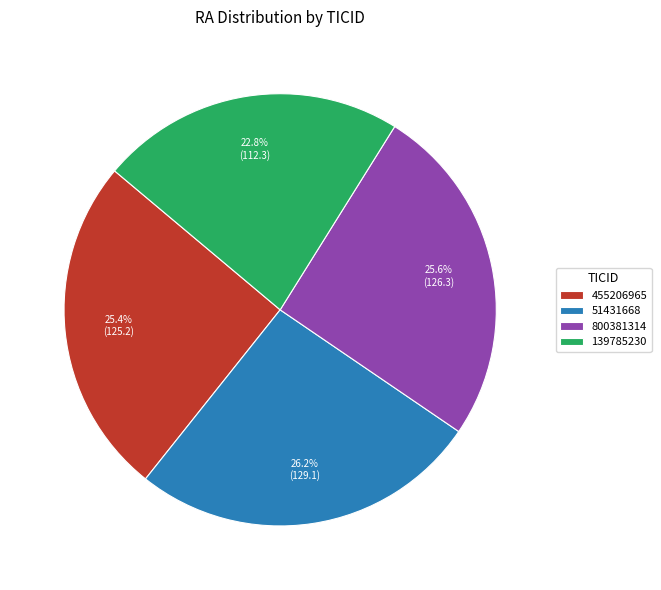

Which category has the smallest portion of the pie?

139785230